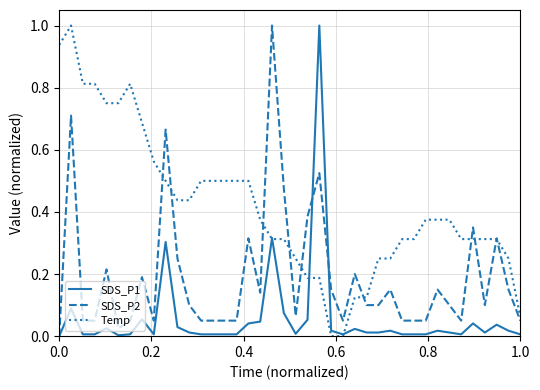

Count the number of data series in this chart.

3